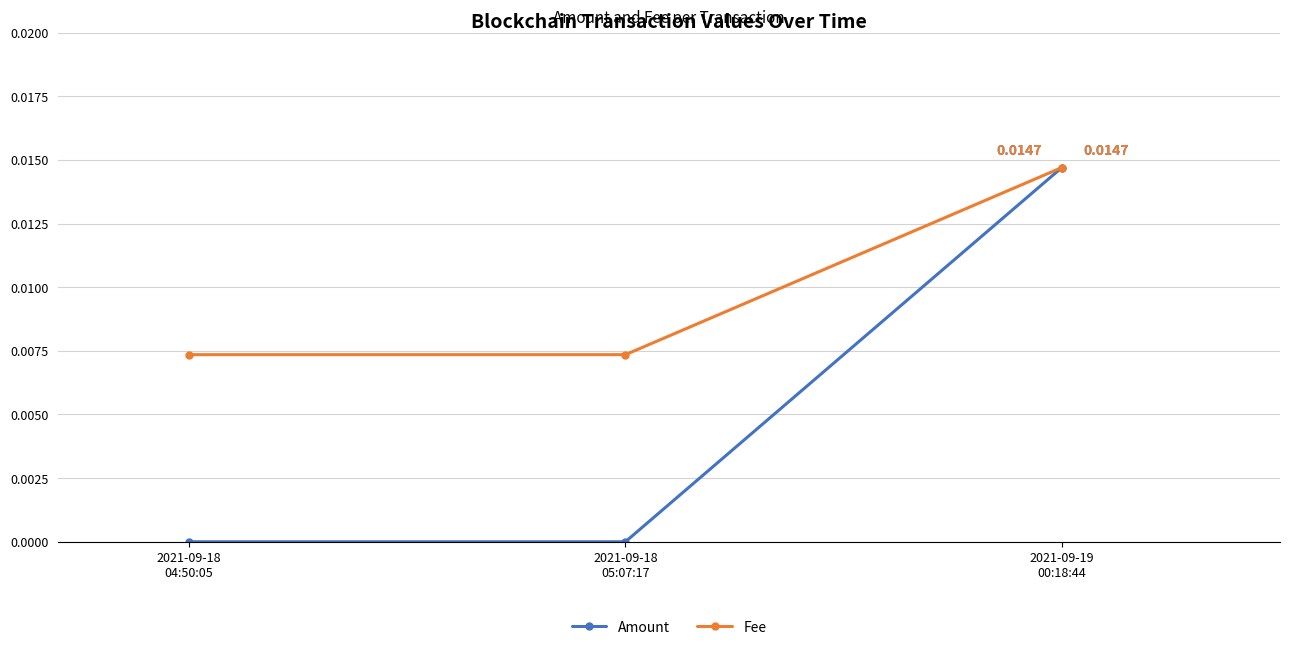

How many lines are shown in the chart?

2